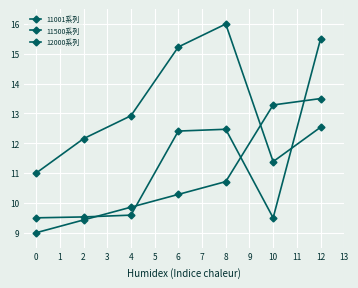

True or false: 11001系列 has more than 0 points higher than both neighbors.

False